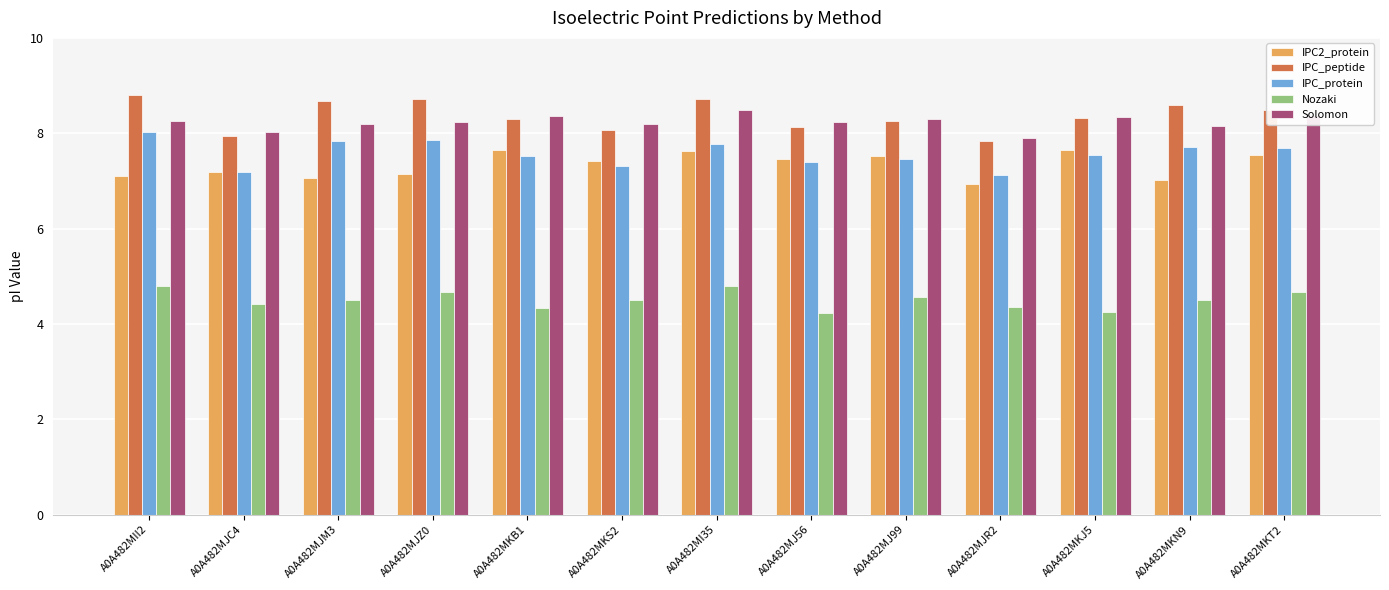

What is the label of the 6th bar from the left?

A0A482MKS2